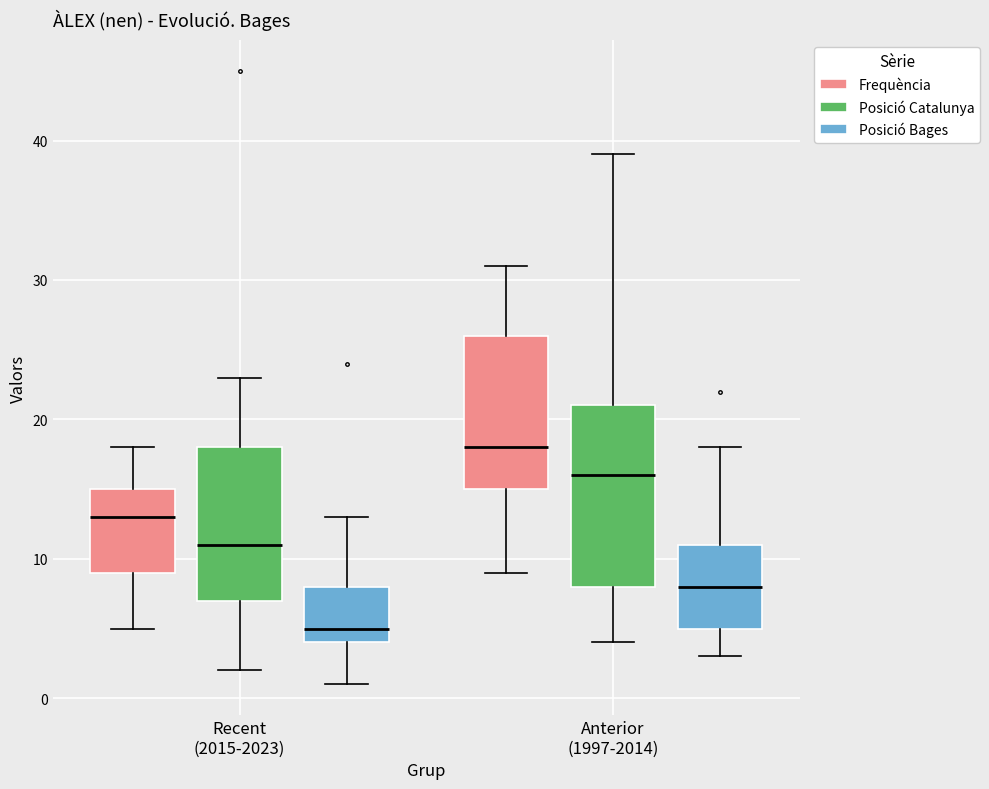

Reading left to right, read every box against the y-axis: the position of its median line, the range the box covers, and the ends of its whiskers. The values are not printed on the chart, so give them approximately, as read against the axis.

Recent (2015-2023) (Frequència): median 13, box 9 to 15, whiskers 5 to 18
Recent (2015-2023) (Posició Catalunya): median 11, box 7 to 18, whiskers 2 to 23
Recent (2015-2023) (Posició Bages): median 5, box 4 to 8, whiskers 1 to 13
Anterior (1997-2014) (Frequència): median 18, box 15 to 26, whiskers 9 to 31
Anterior (1997-2014) (Posició Catalunya): median 16, box 8 to 21, whiskers 4 to 39
Anterior (1997-2014) (Posició Bages): median 8, box 5 to 11, whiskers 3 to 18